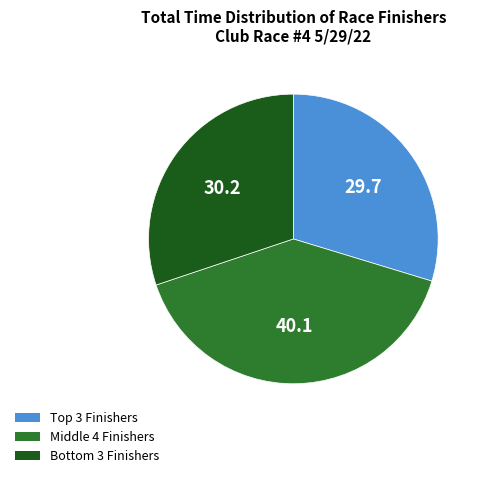

How many segments does this pie chart have?

3